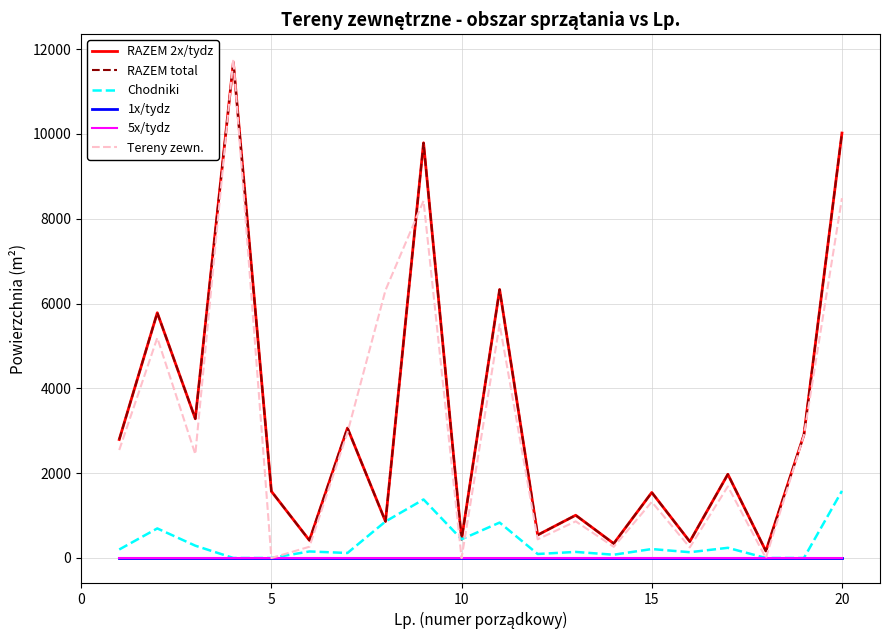

True or false: RAZEM total has more than 0 points higher than both neighbors.

True